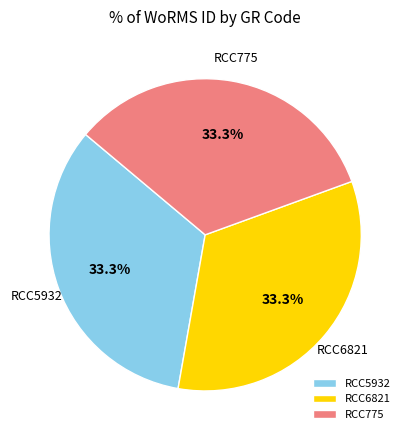

What is the ratio of the value at RCC6821 to the value at RCC5932?

1.0